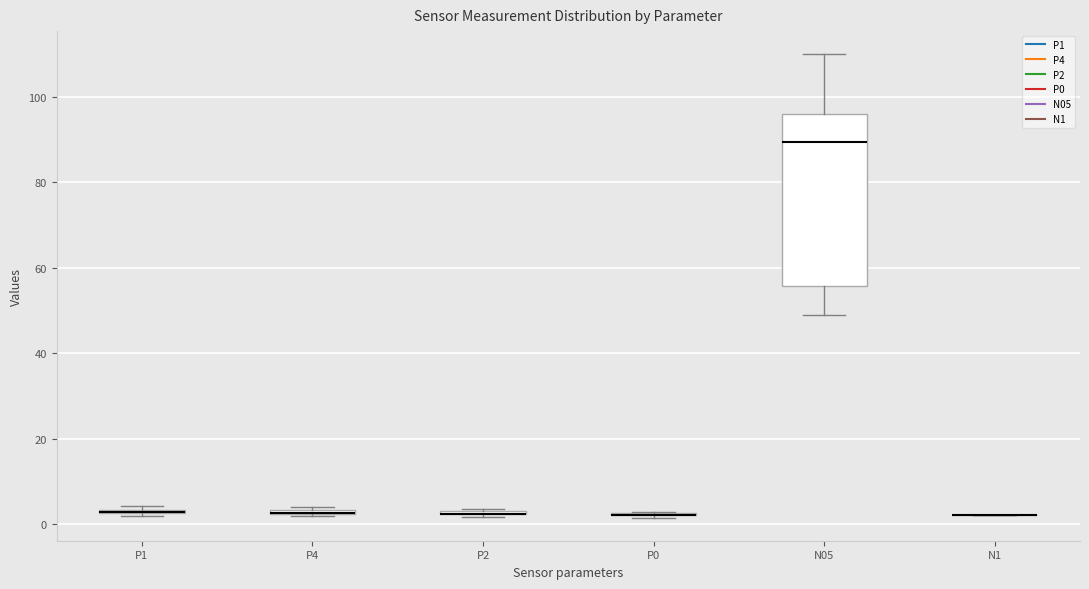

Where is the upper edge of the box for P4 on the y-axis? The values are not printed on the chart, so give them approximately, as read against the axis.

4